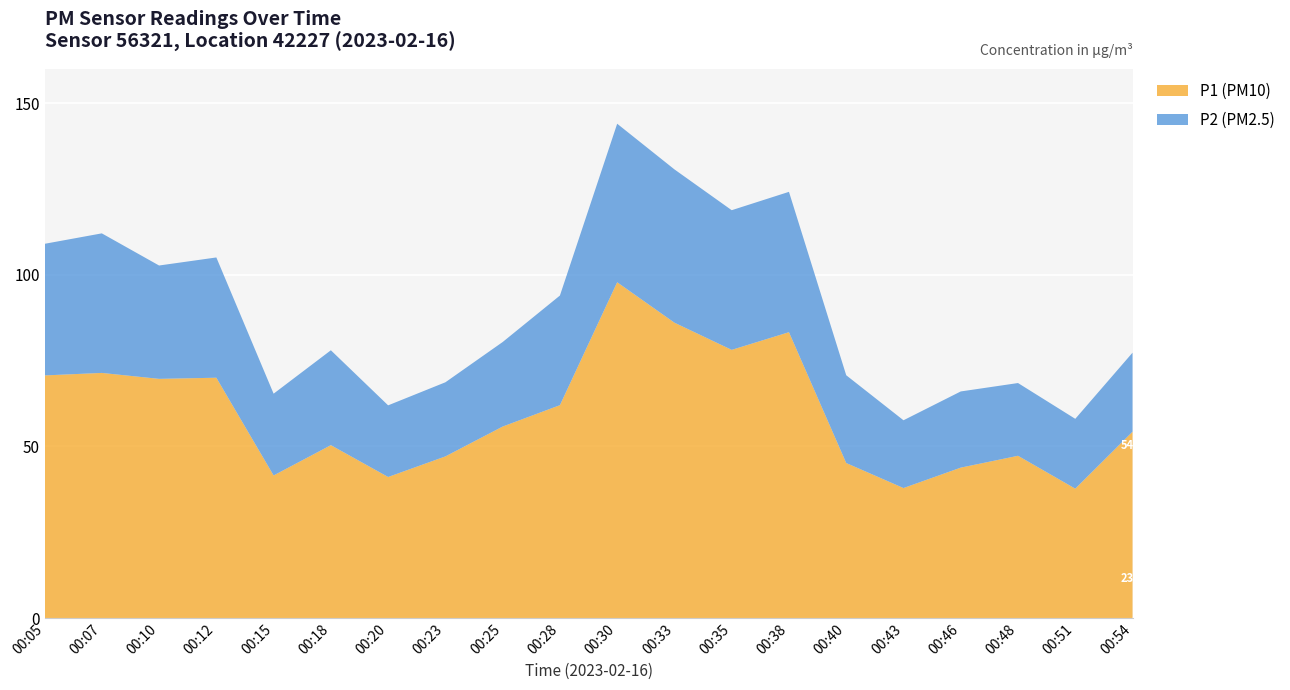

True or false: P1 (PM10) has a value of 106.6 at 00:07.

False